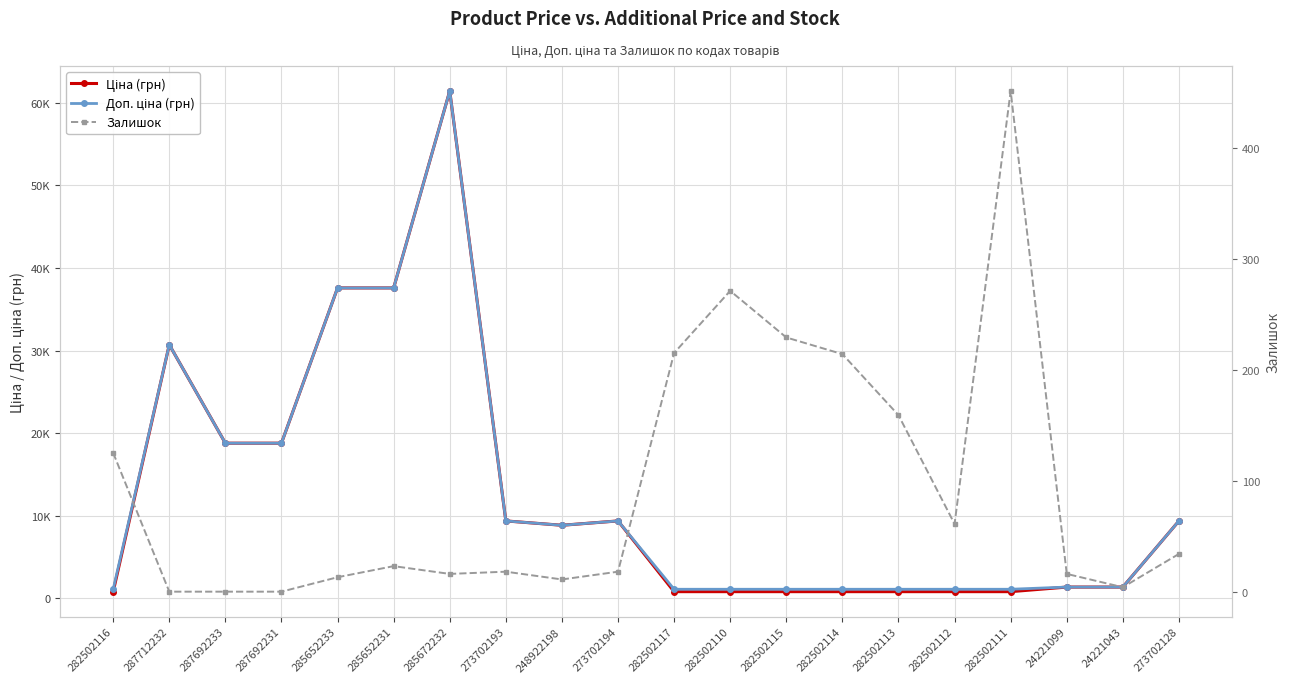

Rank the series by their maximum value, from highest to lowest.

Ціна (грн), Доп. ціна (грн), Залишок